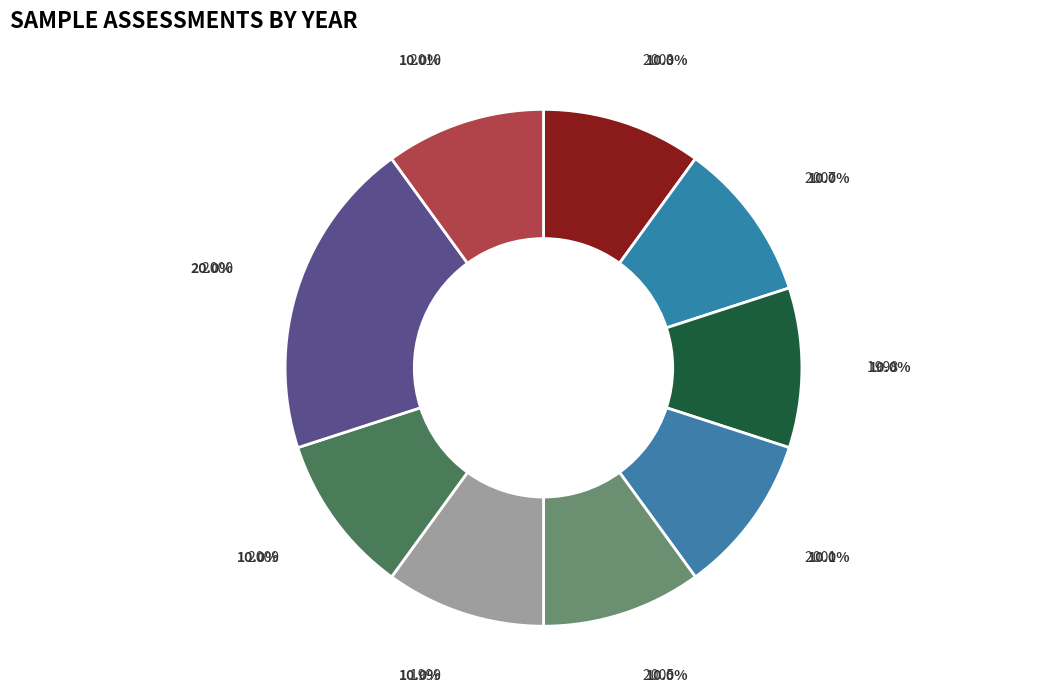

The 2007 slice represents 18% of the pie. True or false?

False